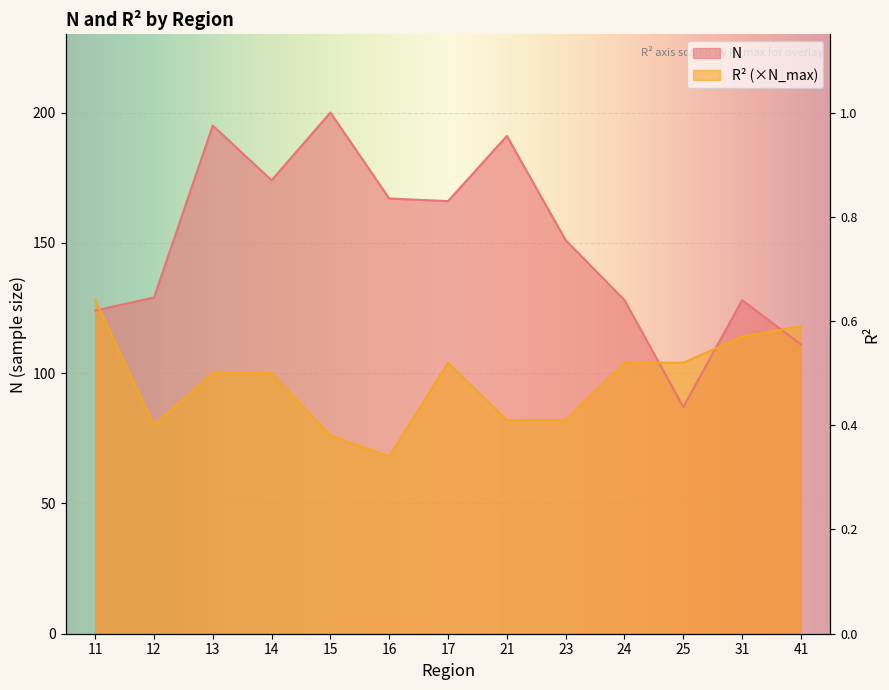

True or false: R2 and N cross at least once.

True